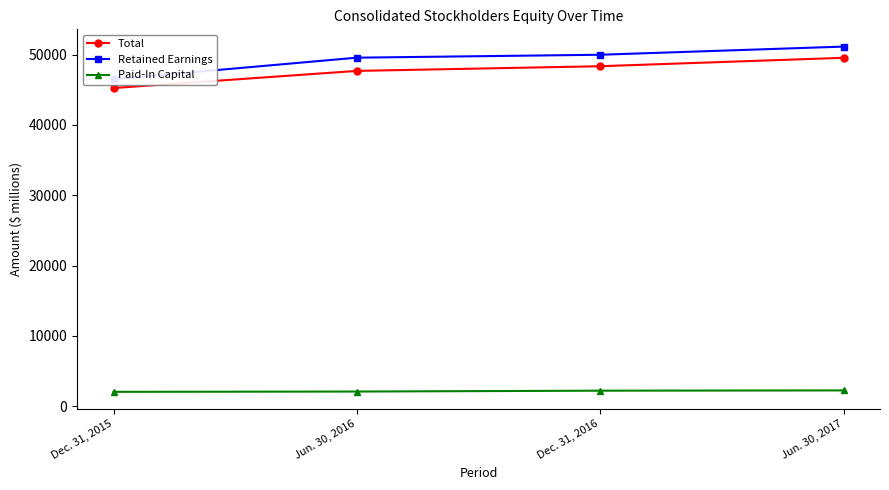

Reading right to left, what are all the values shown in this chart?

Total: 49560	48362	47696	45257
Retained Earnings: 51155	49995	49578	46516
Paid-In Capital: 2236	2198	2075	2033